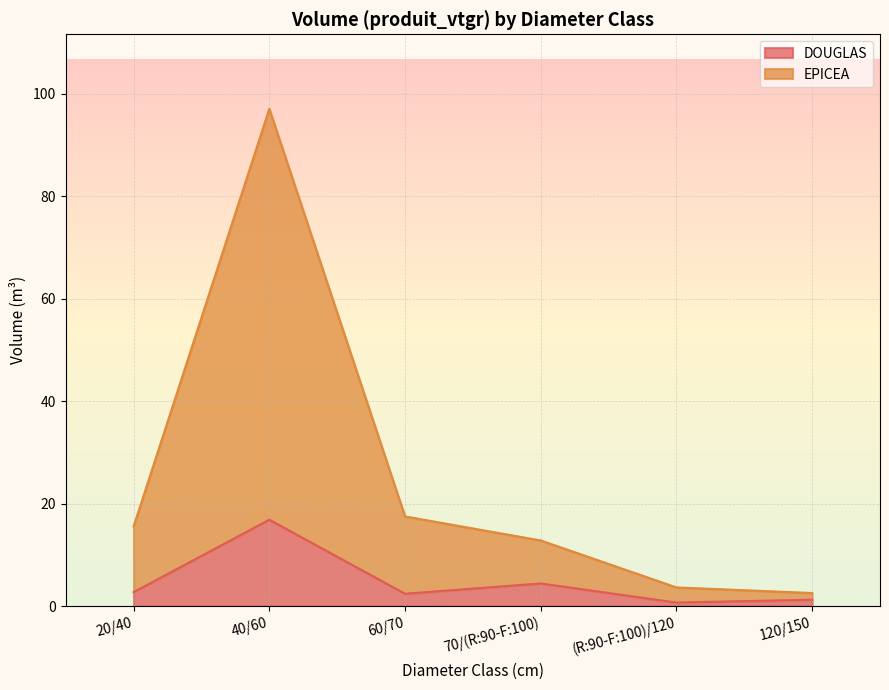

Reading right to left, transcribe all the data shown in this chart.

DOUGLAS: 1.3	0.7	4.4	2.4	16.9	2.7
EPICEA: 2.6	3.6	12.8	17.5	97.0	15.5